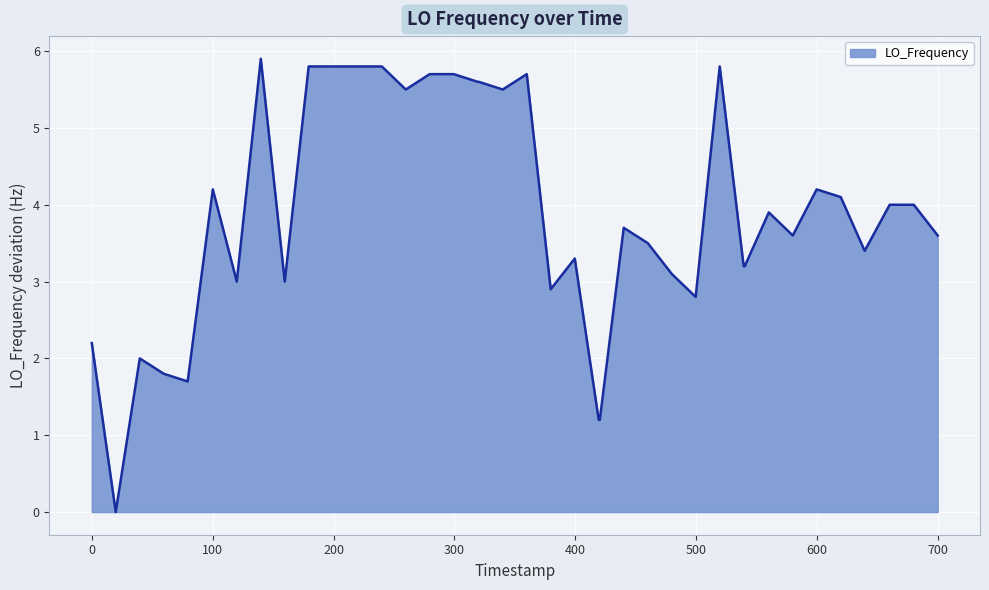

What is the maximum value shown in the chart?

5.9